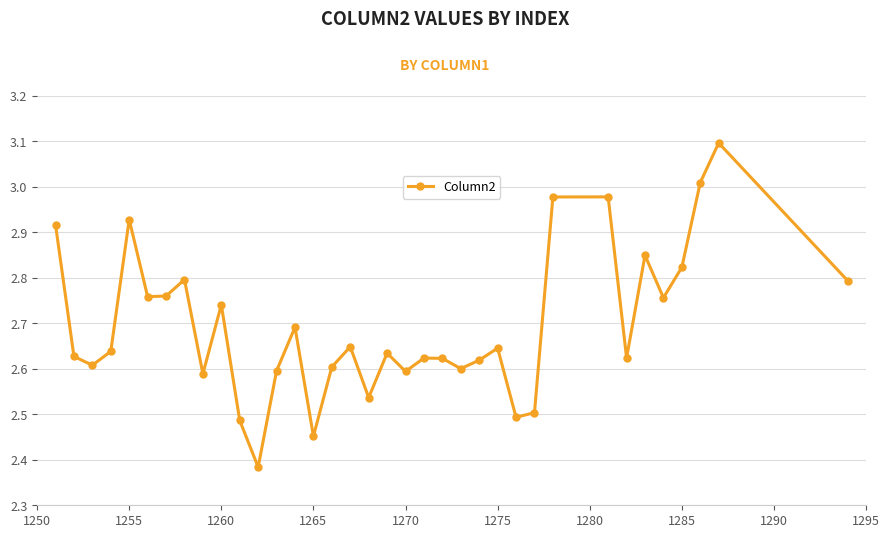

How many points are lower than both their immediate neighbors (excluding endpoints)?

11